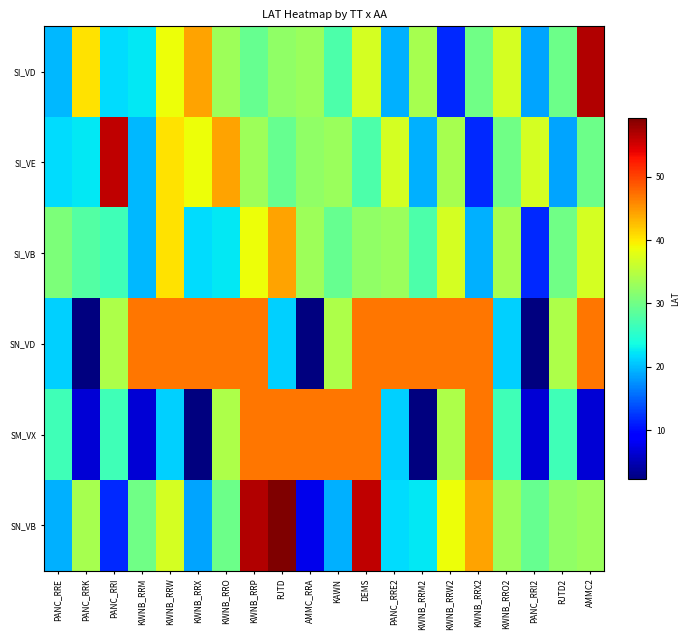

What is the difference between the highest and lowest values at KAWN?

27.7